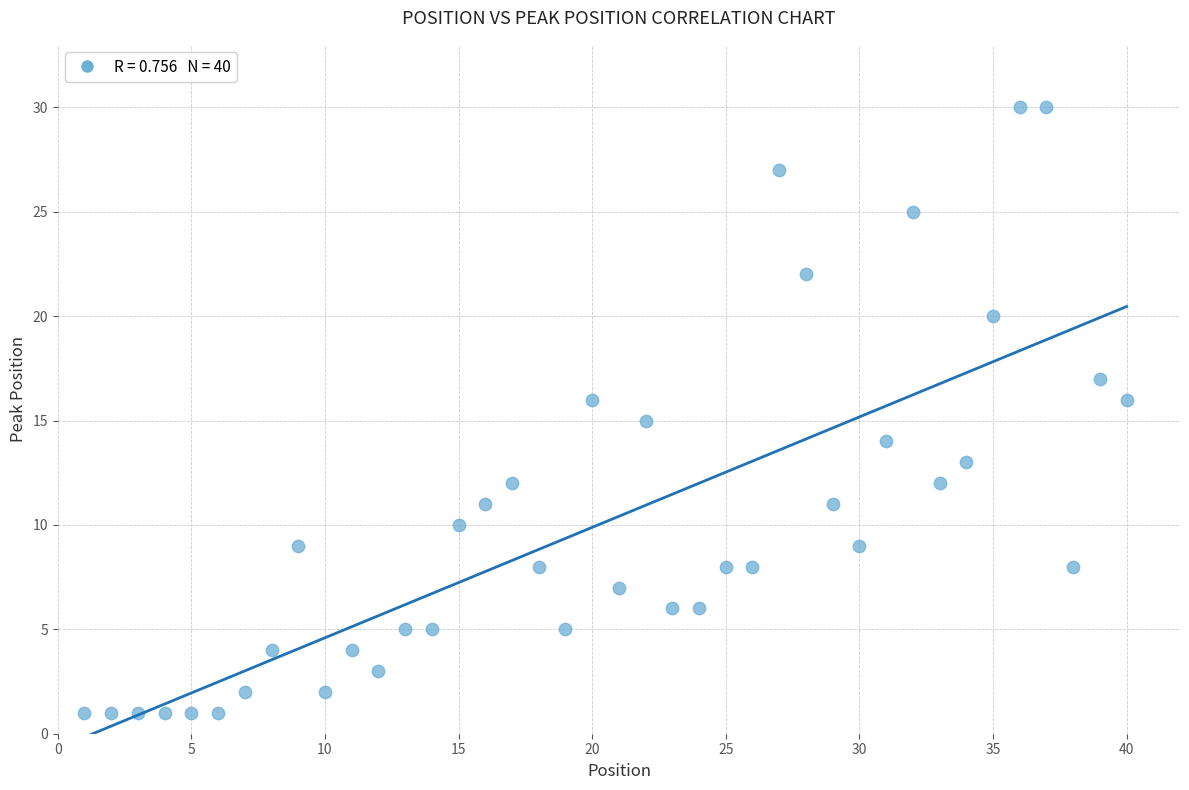

What is the range of X values (max minus min)?

39